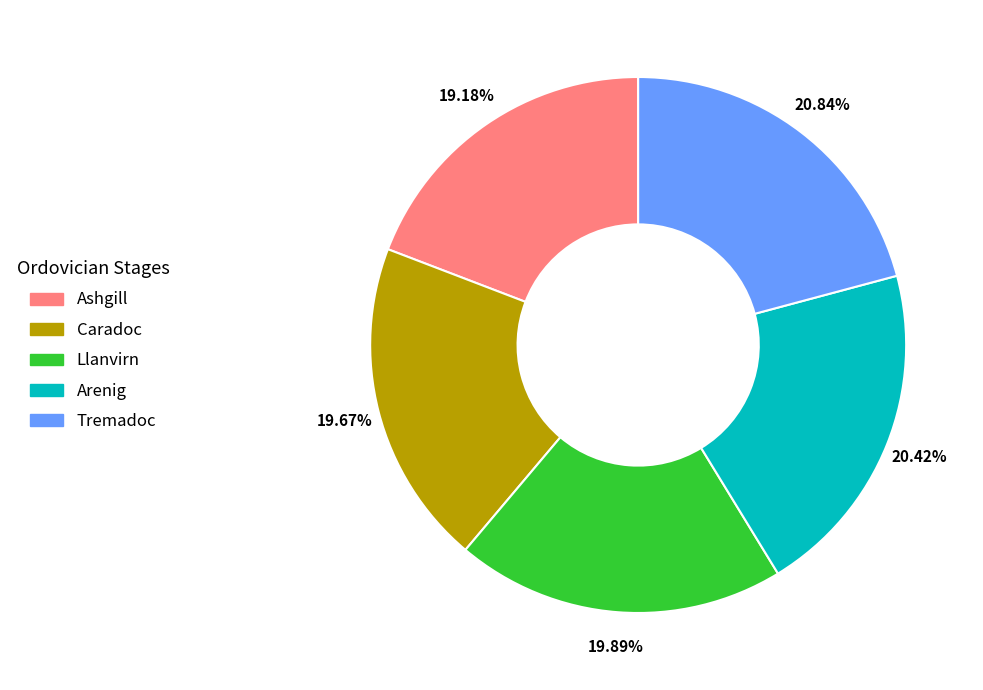

Which has a higher value, Llanvirn or Ashgill?

Llanvirn